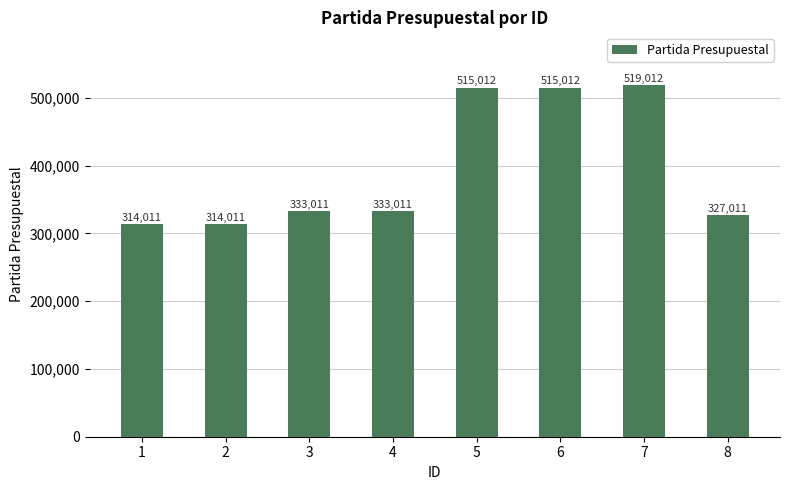

What is the value of the 4th bar from the left?

333011